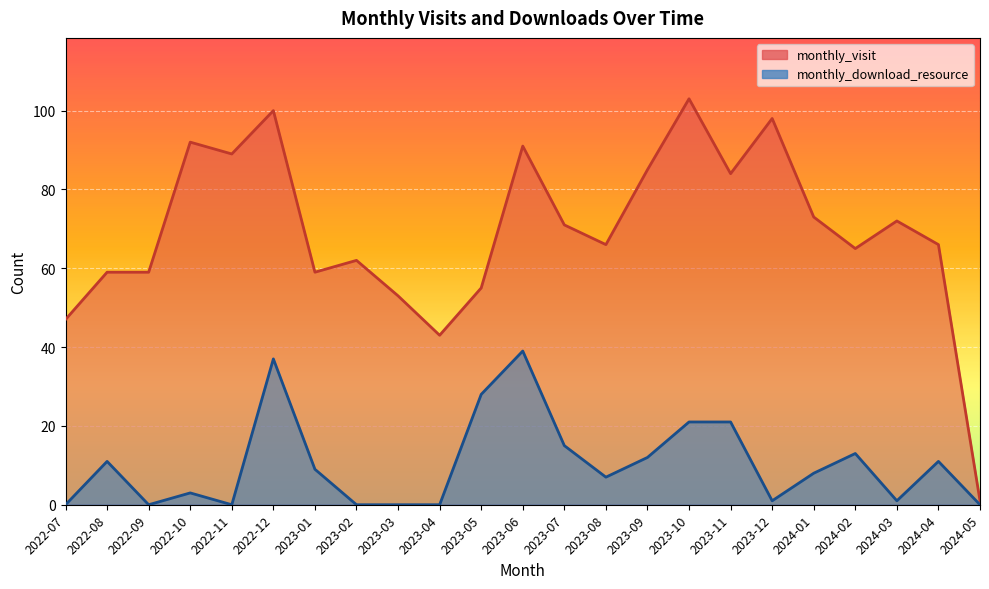

Which series has the widest spread of values?

monthly_visit